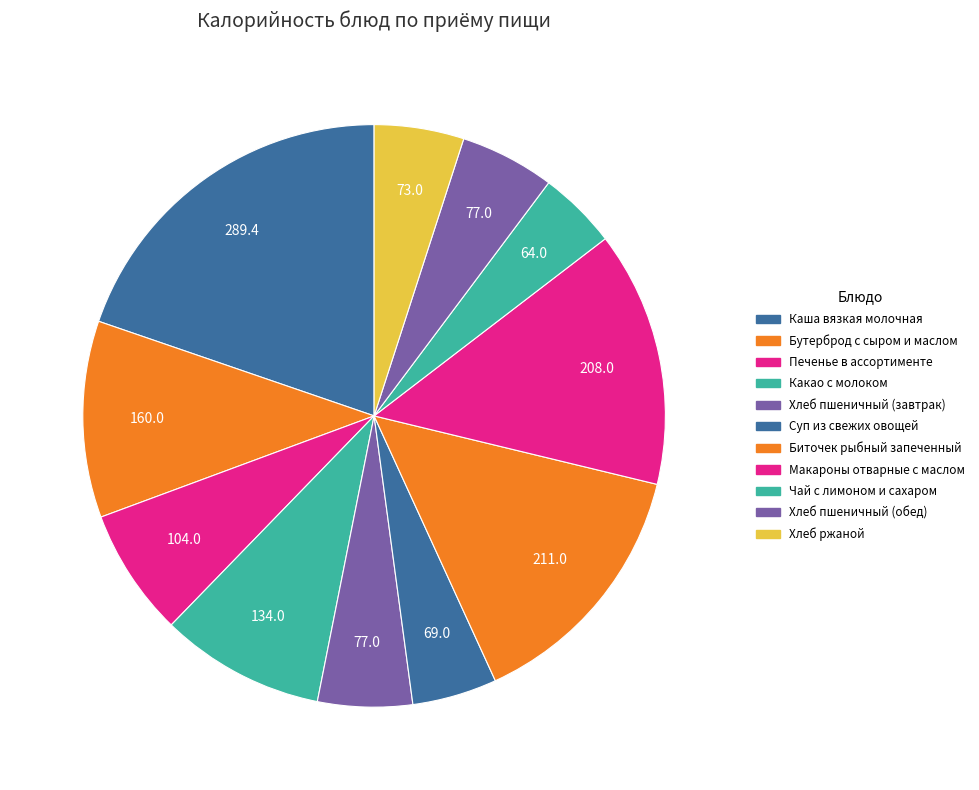

How many segments does this pie chart have?

11